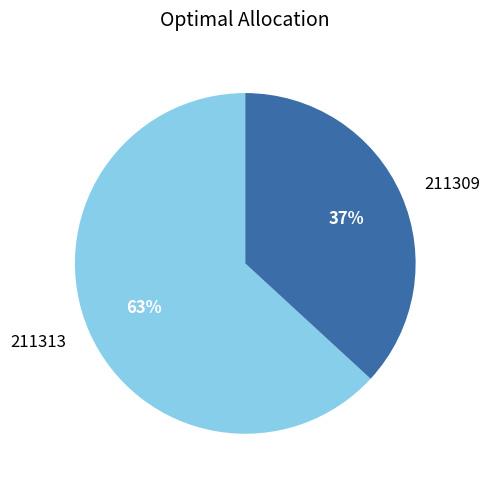

To the nearest percent, what is the difference between the largest and smallest slice percentages?

26%